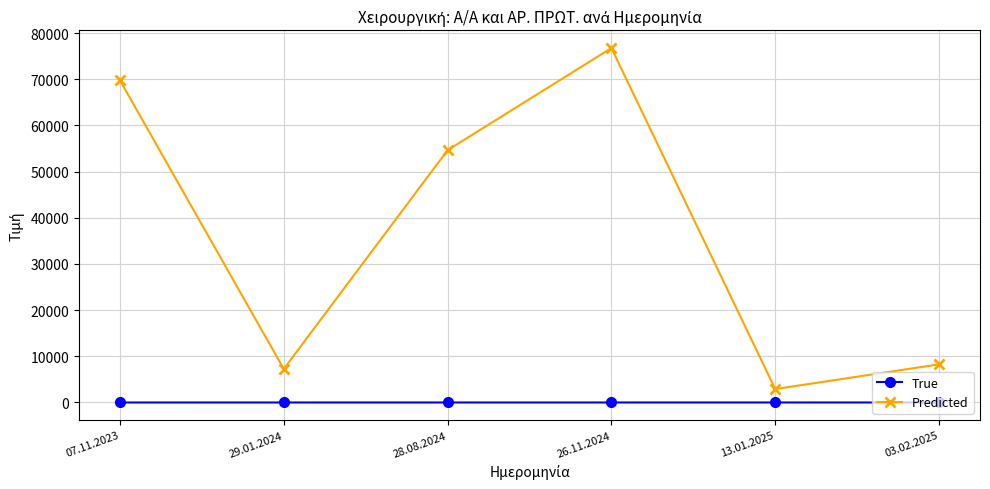

True or false: True and Predicted intersect in this chart.

False